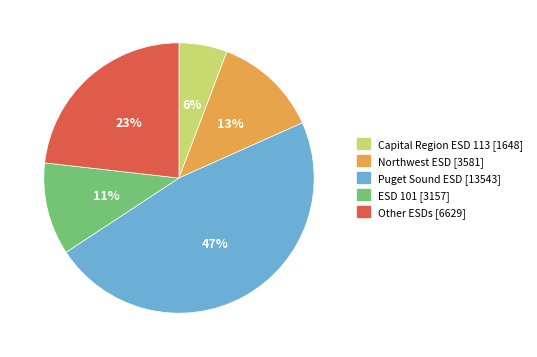

How many segments does this pie chart have?

5